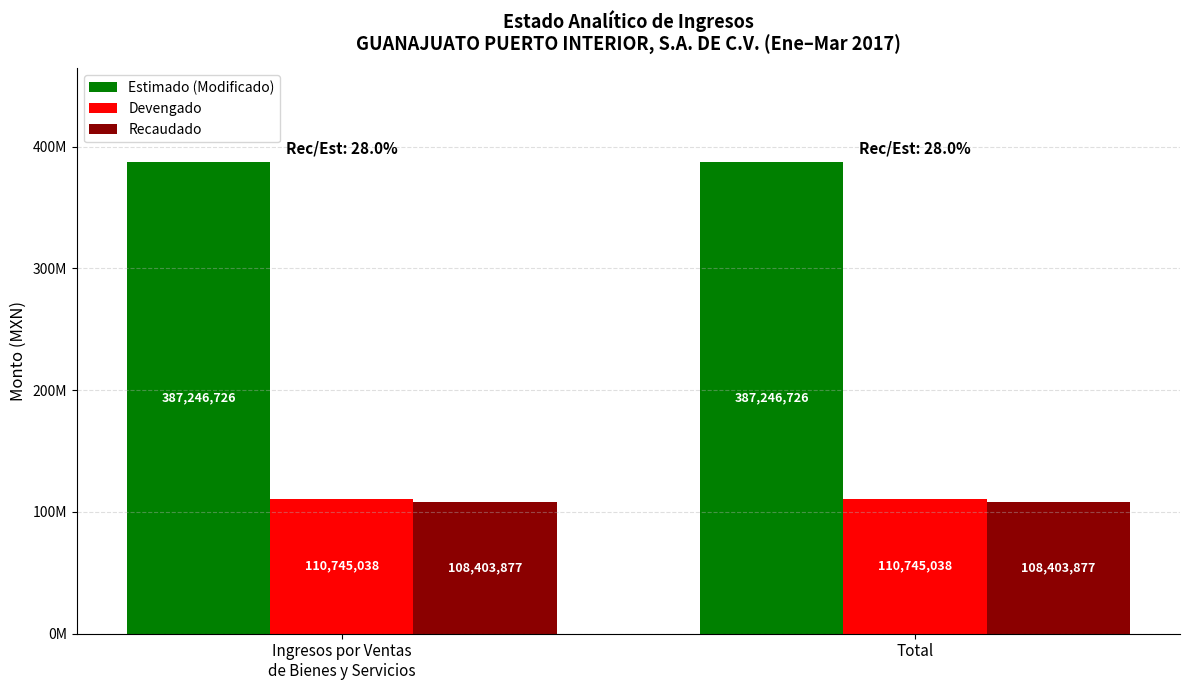

What are all the series names shown in the legend?

Estimado (Modificado), Devengado, Recaudado